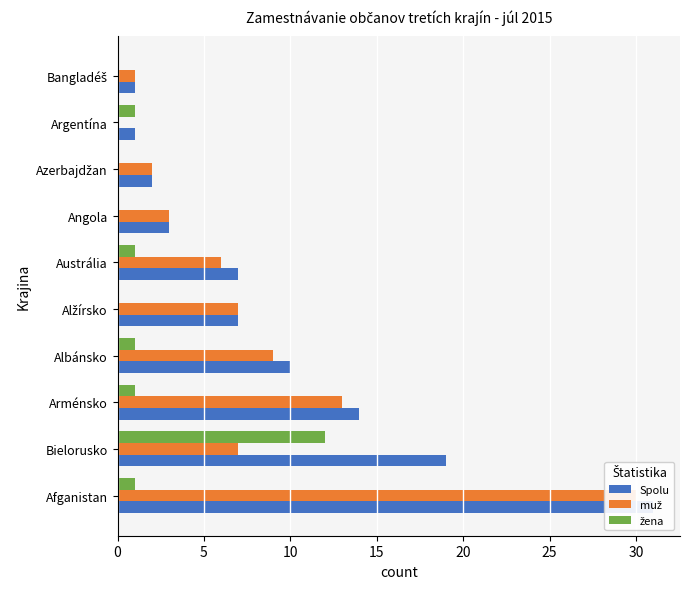

What is the minimum value for Spolu?

1